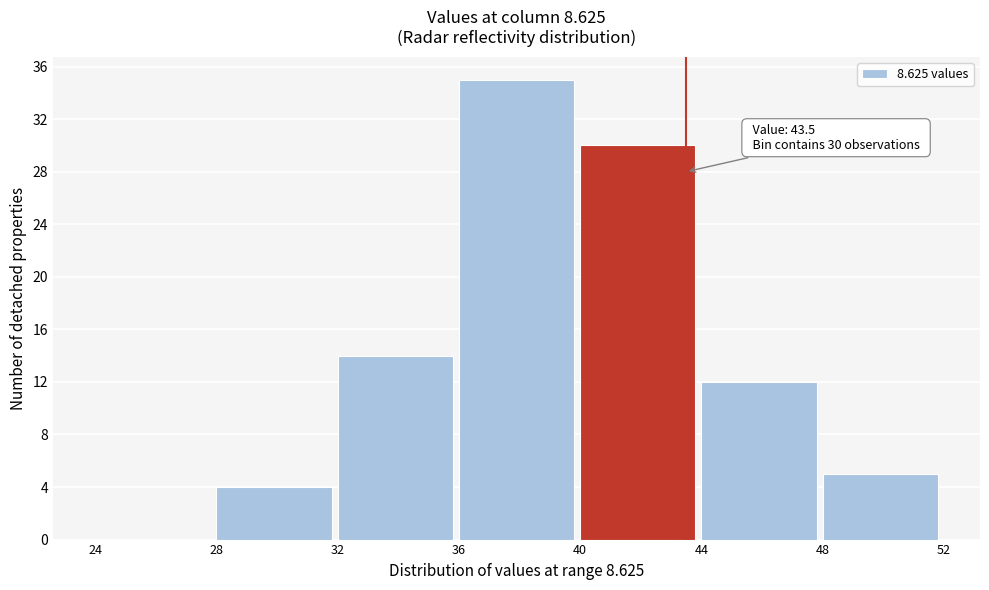

Over which range of the x-axis is the bar tallest?

36 to 40